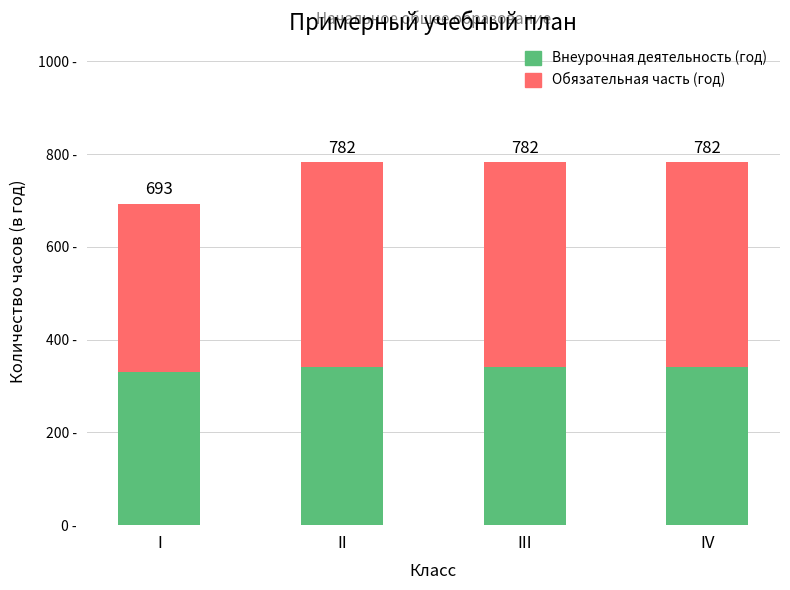

At which category is the sum across all series the highest?

II